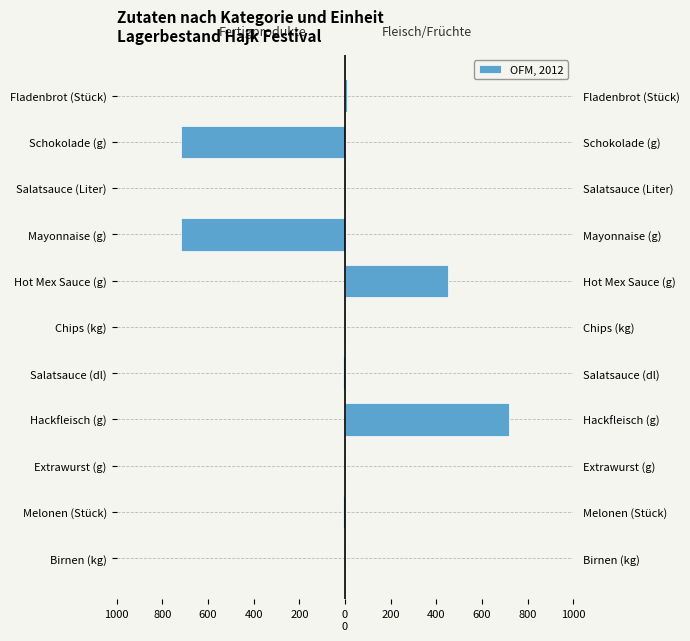

What is the change in value from Salatsauce (Liter) to Schokolade (g)?

-717.1